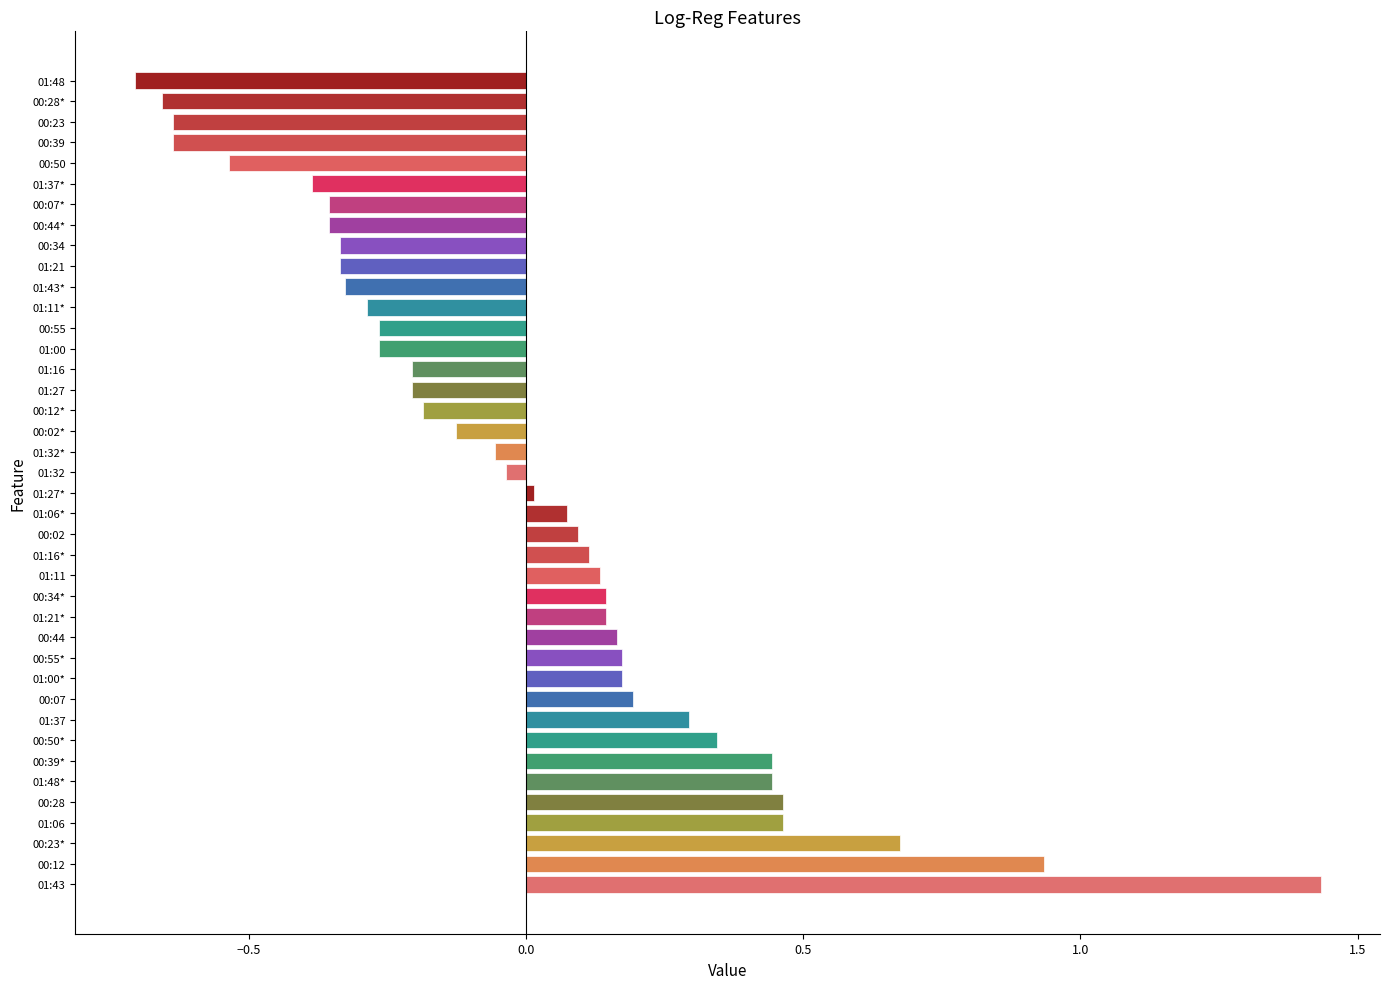

How many values exceed 0?

20